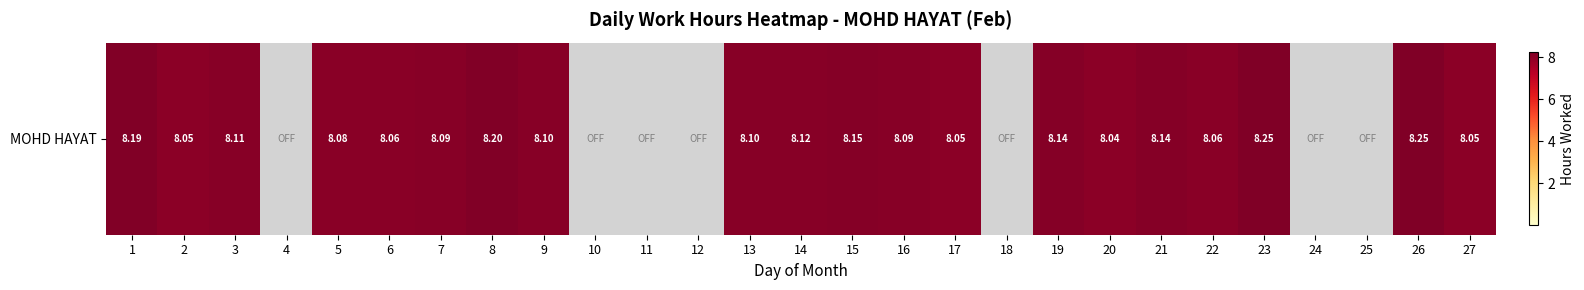

Reading left to right, what are all the values shown in this chart?

8.2	8.1	8.1	0.0	8.1	8.1	8.1	8.2	8.1	0.0	0.0	0.0	8.1	8.1	8.2	8.1	8.1	0.0	8.1	8.0	8.1	8.1	8.2	0.0	0.0	8.2	8.1